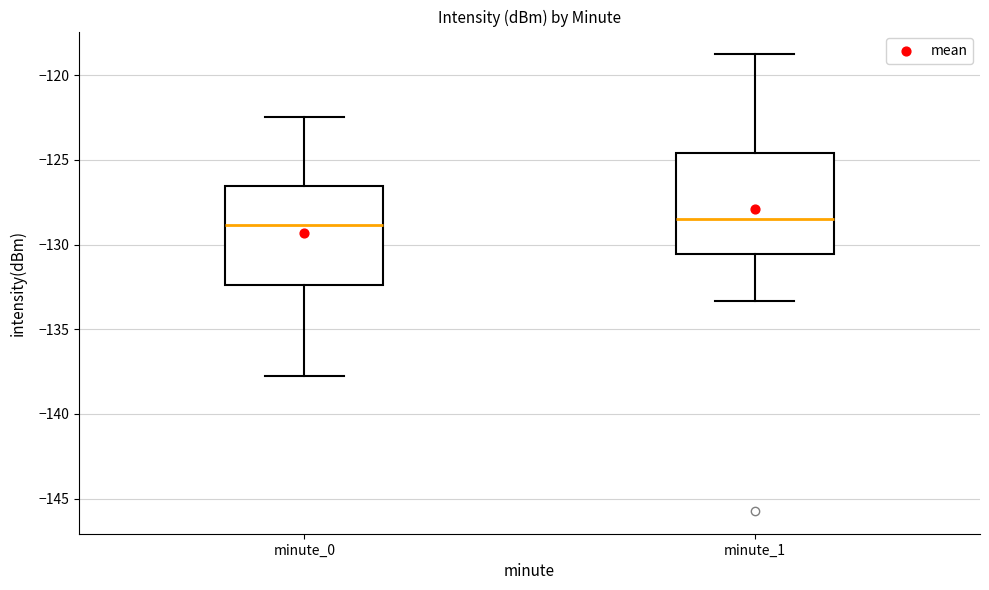

Reading left to right, read every box against the y-axis: the position of its median line, the range the box covers, and the ends of its whiskers. The values are not printed on the chart, so give them approximately, as read against the axis.

minute_0: median -129.0, box -132.5 to -126.5, whiskers -138.0 to -122.5
minute_1: median -128.5, box -130.5 to -124.5, whiskers -133.5 to -119.0